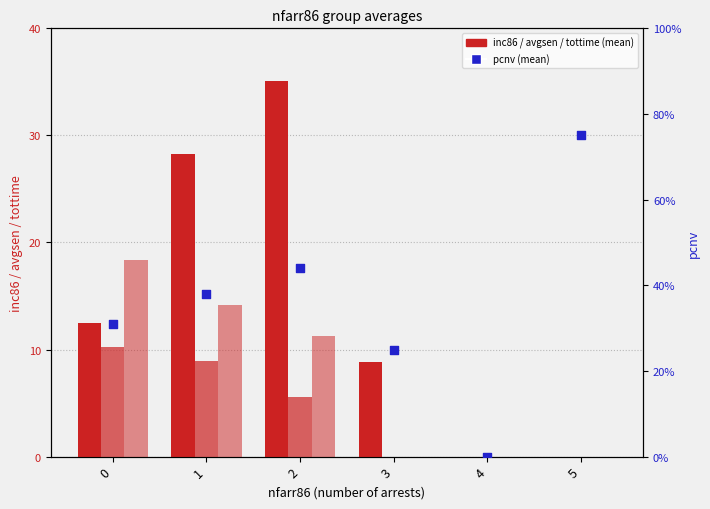

Which series reaches the minimum Y coordinate?

inc86